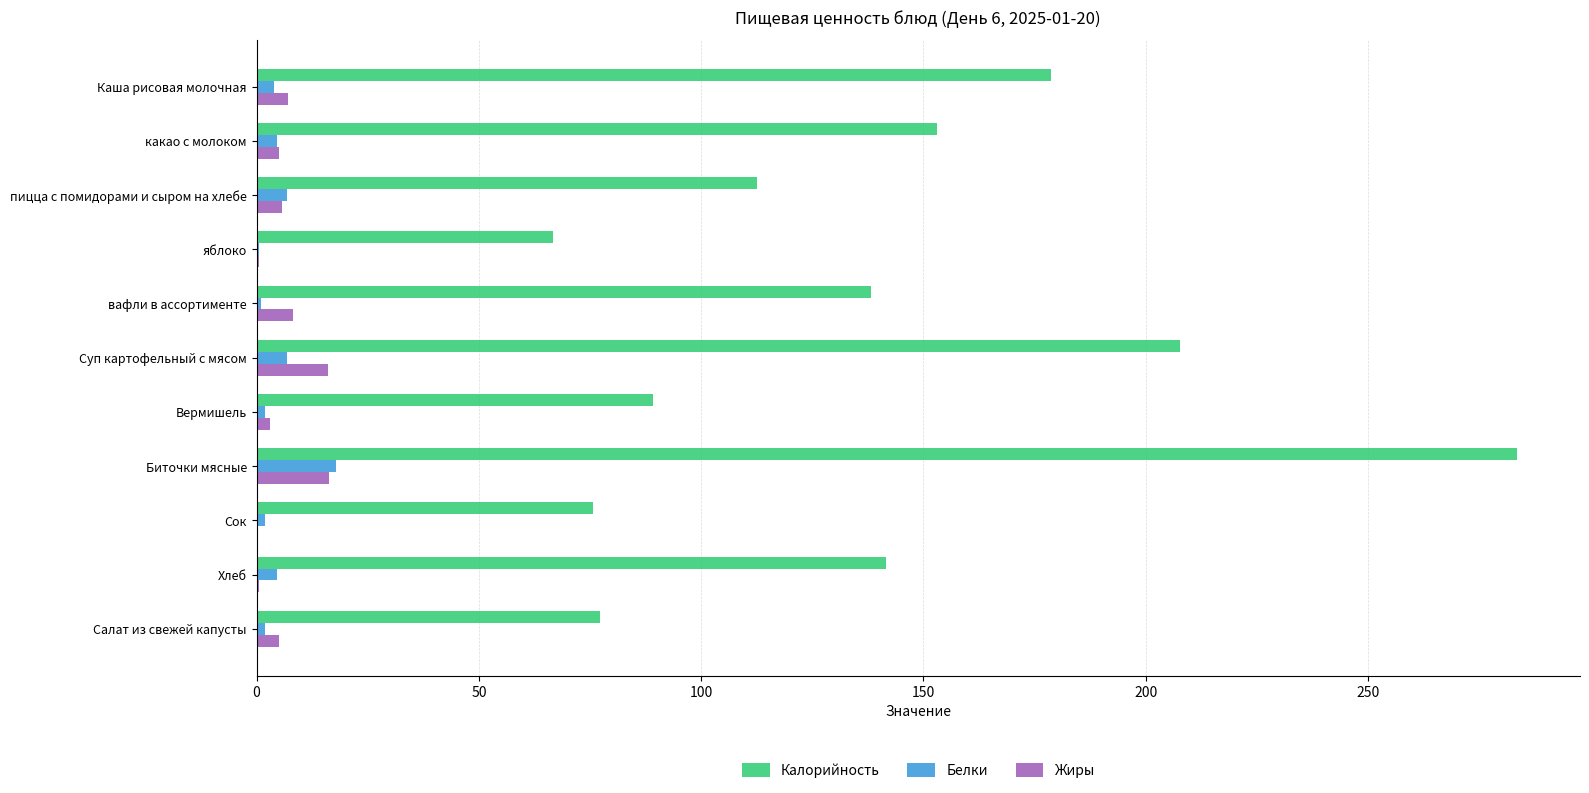

The Жиры series shows 16.1 at Суп картофельный с мясом. True or false?

True